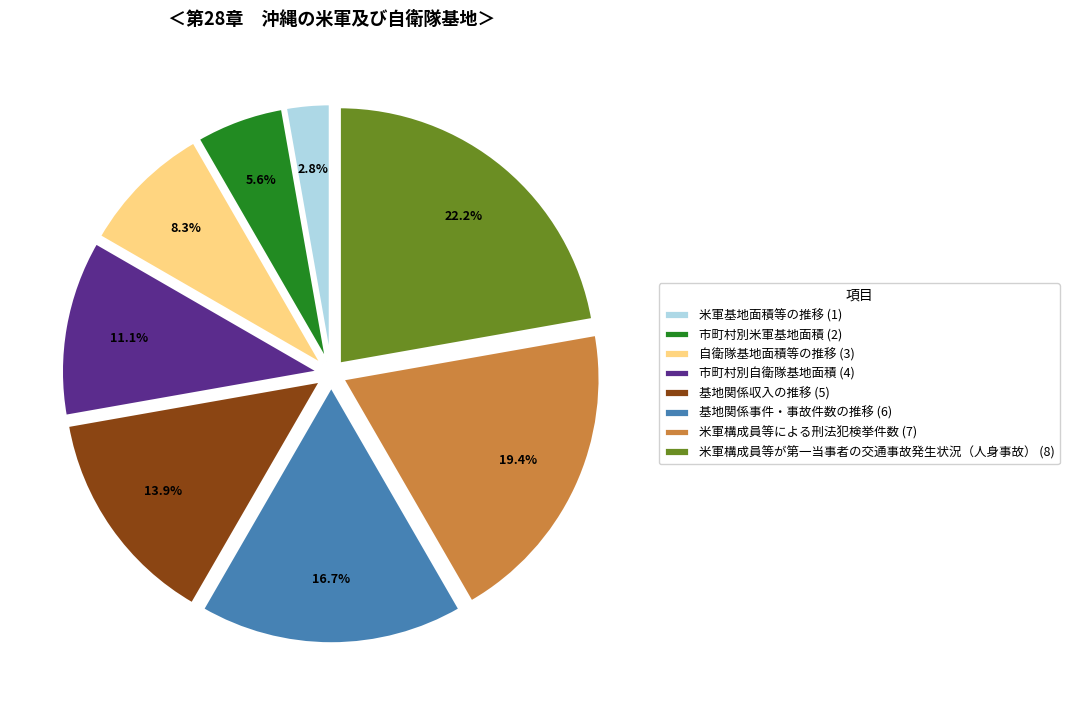

Which category has the biggest portion of the pie?

米軍構成員等が第一当事者の交通事故発生状況（人身事故）